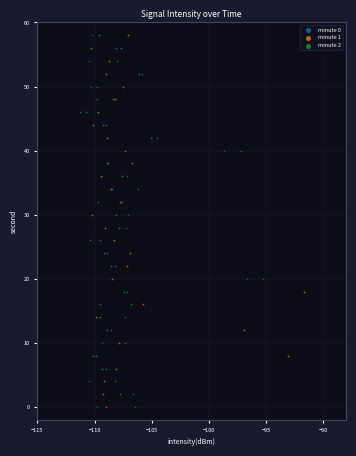

What are all the series names shown in the legend?

minute 0, minute 1, minute 2